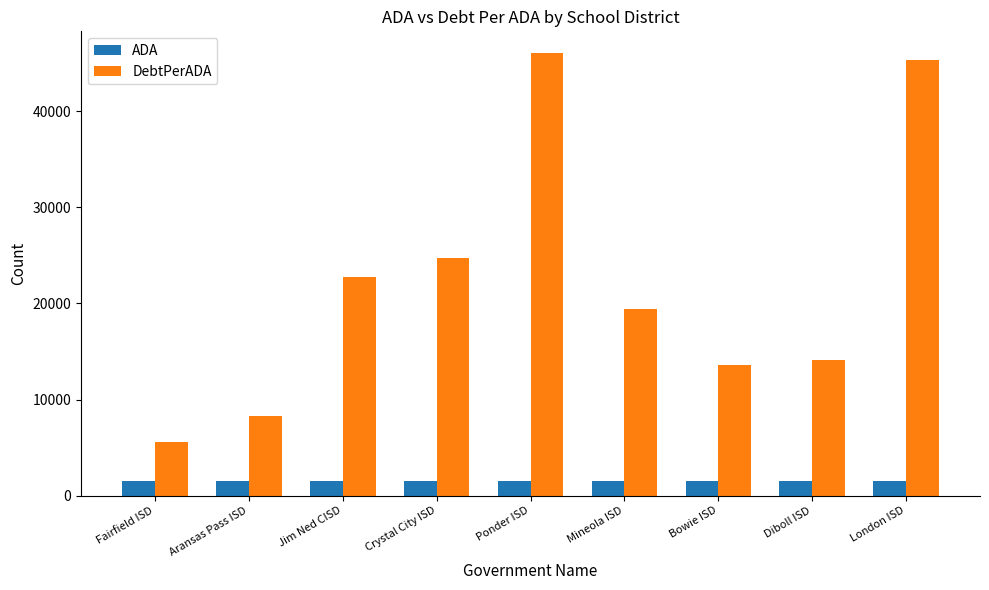

Between Crystal City ISD and Diboll ISD, which series saw the biggest shift?

DebtPerADA